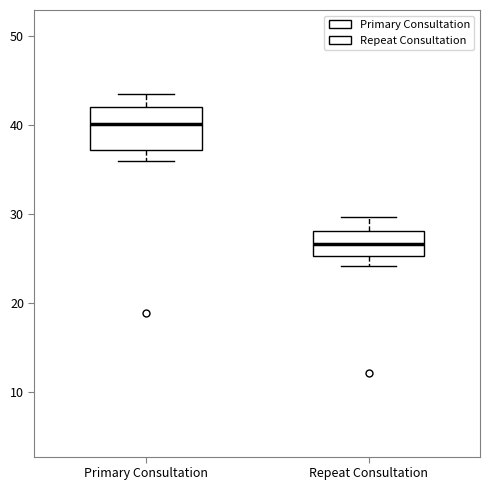

Reading left to right, transcribe this box plot: for each box, give where its median line is, the range the box spans, and where its two whiskers end, as read against the y-axis. The values are not printed on the chart, so give them approximately, as read against the axis.

Primary Consultation: median 40, box 37 to 42, whiskers 36 to 43
Repeat Consultation: median 27, box 25 to 28, whiskers 24 to 30